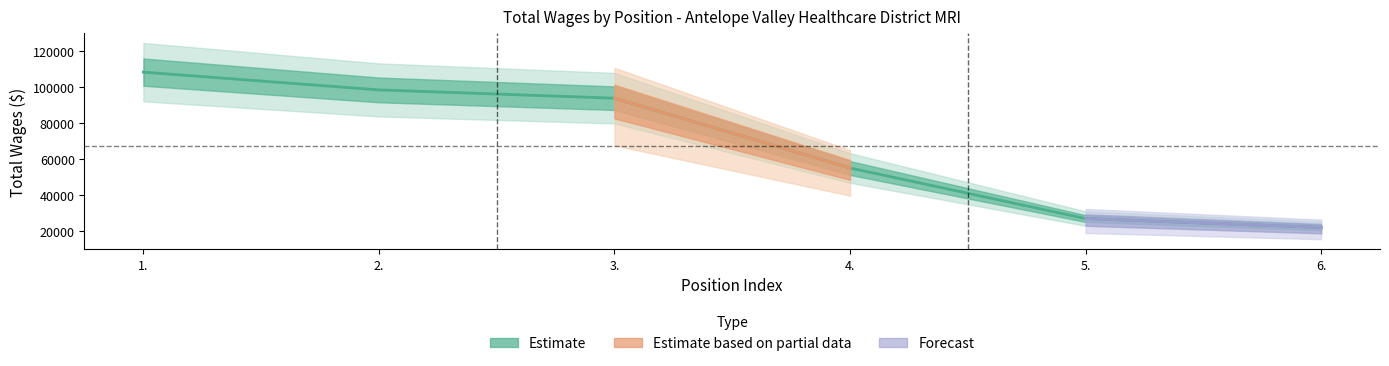

True or false: the data shows 30233 at 6..

False